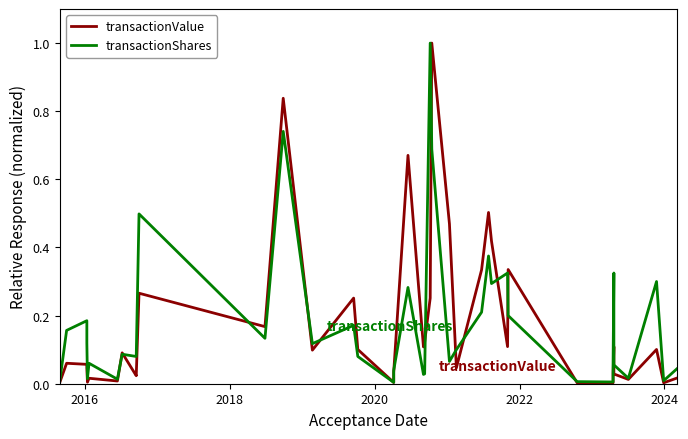

Reading right to left, what are all the values shown in this chart?

transactionValue: 0.0	0.0	0.1	0.0	0.0	0.0	0.1	0.0	0.0	0.0	0.3	0.1	0.4	0.5	0.3	0.0	0.5	1.0	0.3	0.1	0.1	0.7	0.0	0.0	0.1	0.3	0.1	0.8	0.2	0.3	0.0	0.0	0.1	0.0	0.0	0.0	0.0	0.1	0.1	0.0
transactionShares: 0.0	0.0	0.3	0.0	0.0	0.1	0.3	0.1	0.0	0.0	0.2	0.3	0.3	0.4	0.2	0.1	0.1	0.7	1.0	0.0	0.0	0.3	0.0	0.0	0.1	0.2	0.1	0.7	0.1	0.5	0.1	0.1	0.1	0.0	0.1	0.0	0.1	0.2	0.2	0.0